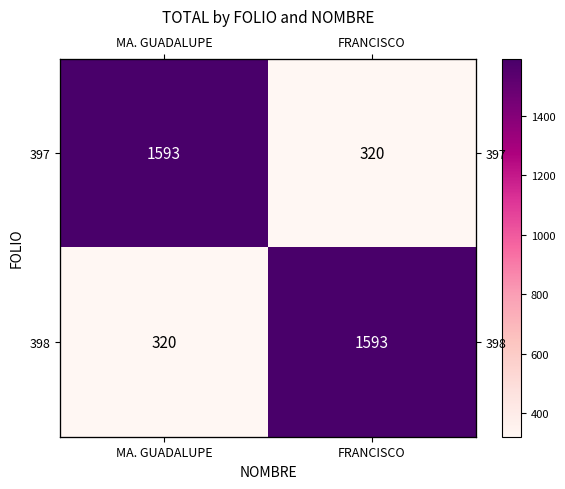

What is the spread (max minus min) of values at FRANCISCO?

1273